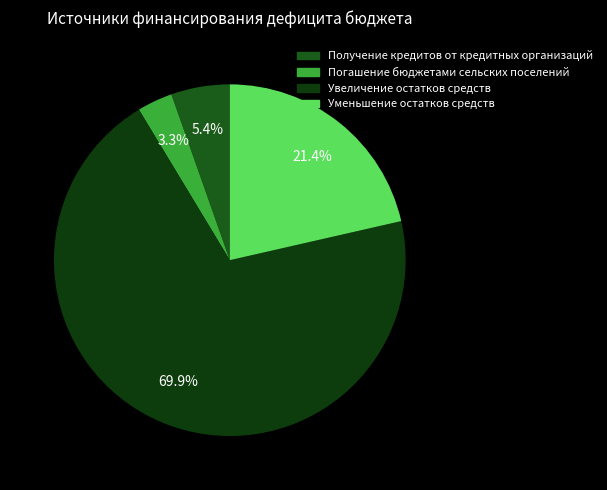

Which slice is the largest?

Увеличение остатков средств